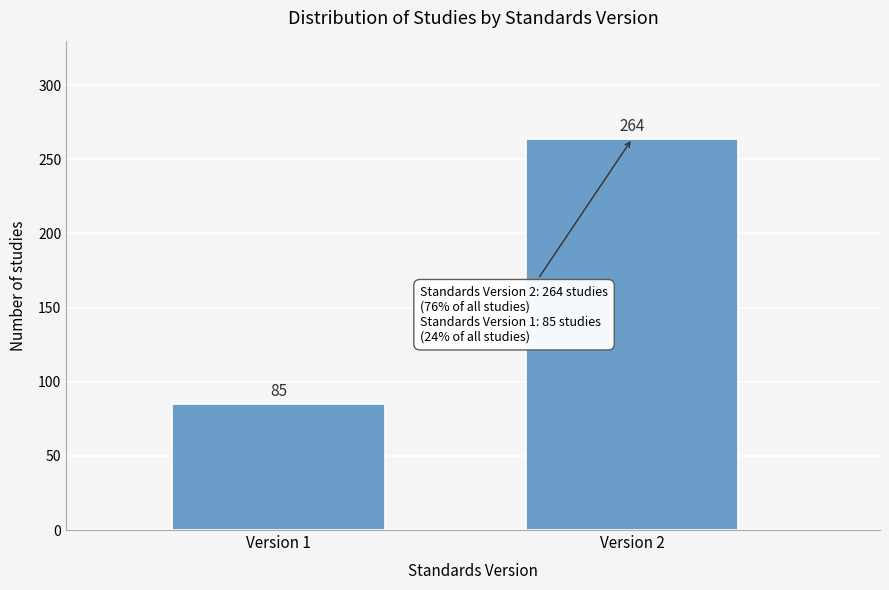

Reading left to right, transcribe all the data shown in this chart.

85	264